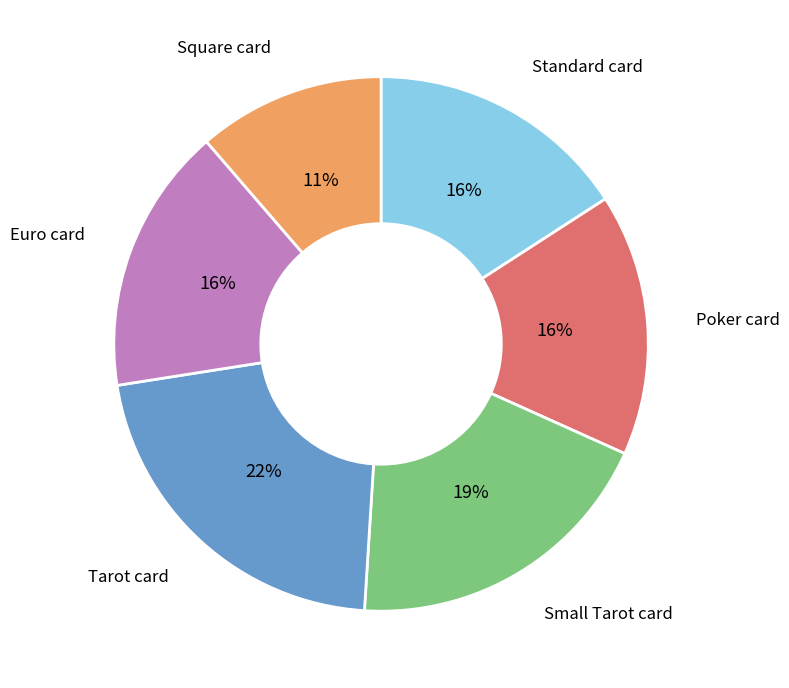

What is the largest slice in the pie chart?

Tarot card